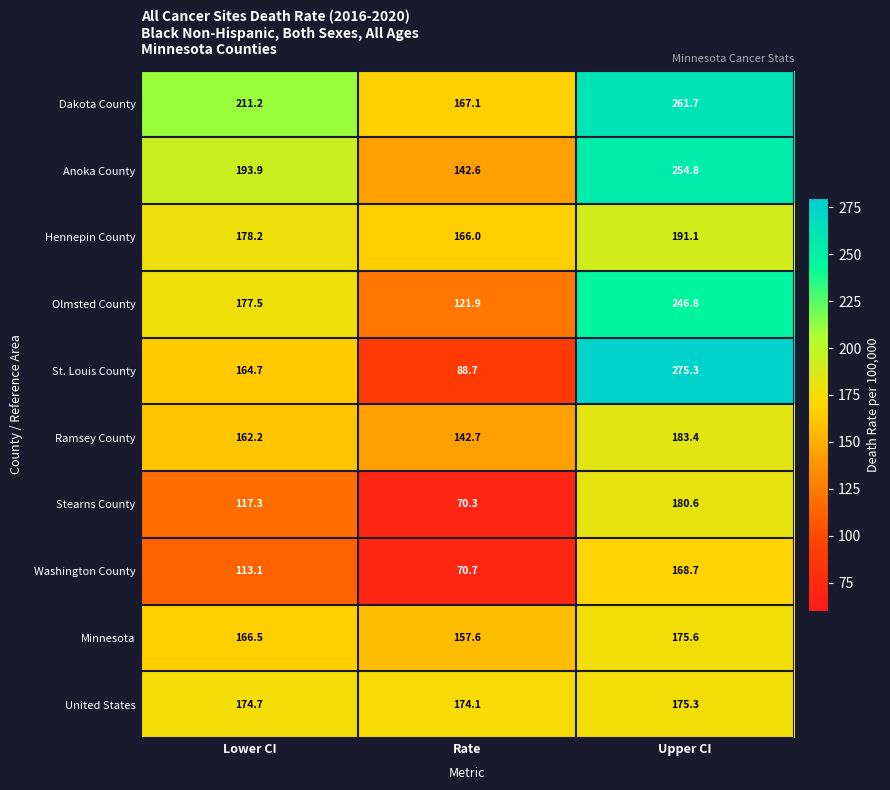

The Anoka County series shows 90.8 at Upper CI. True or false?

False